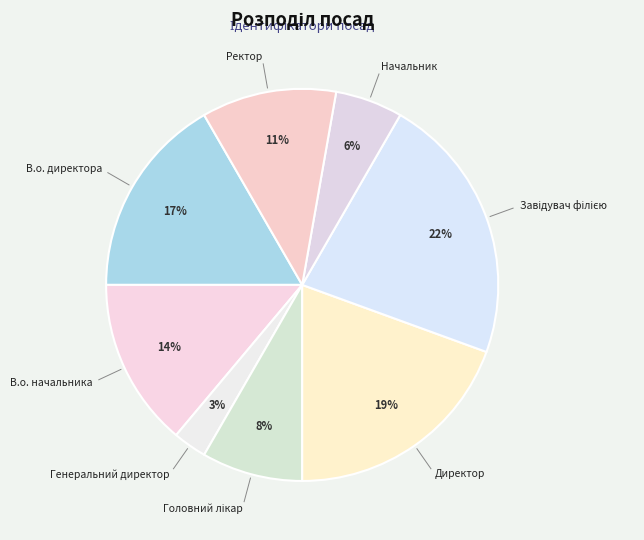

How many slices are in this pie chart?

8